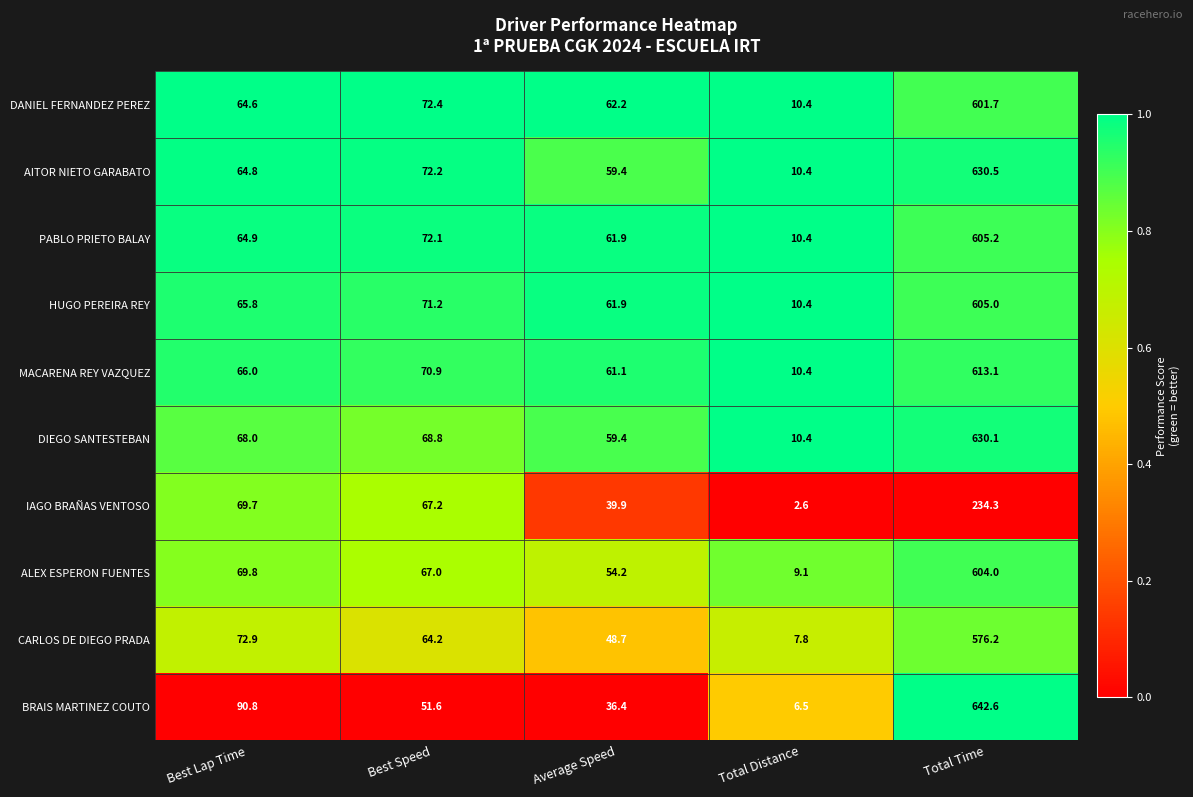

Which label corresponds to the largest value in the chart?

Total Time